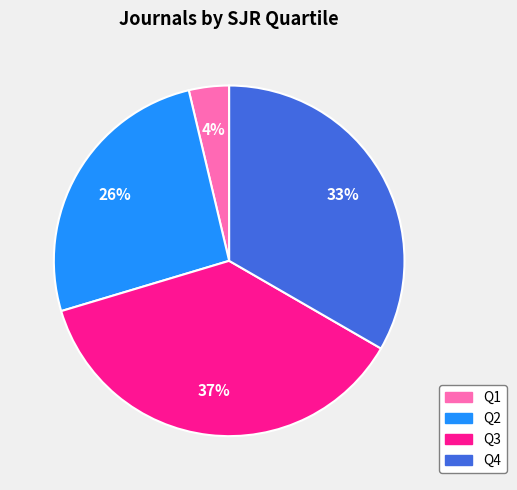

Do Q2 and Q4 together represent more than half of the pie?

Yes